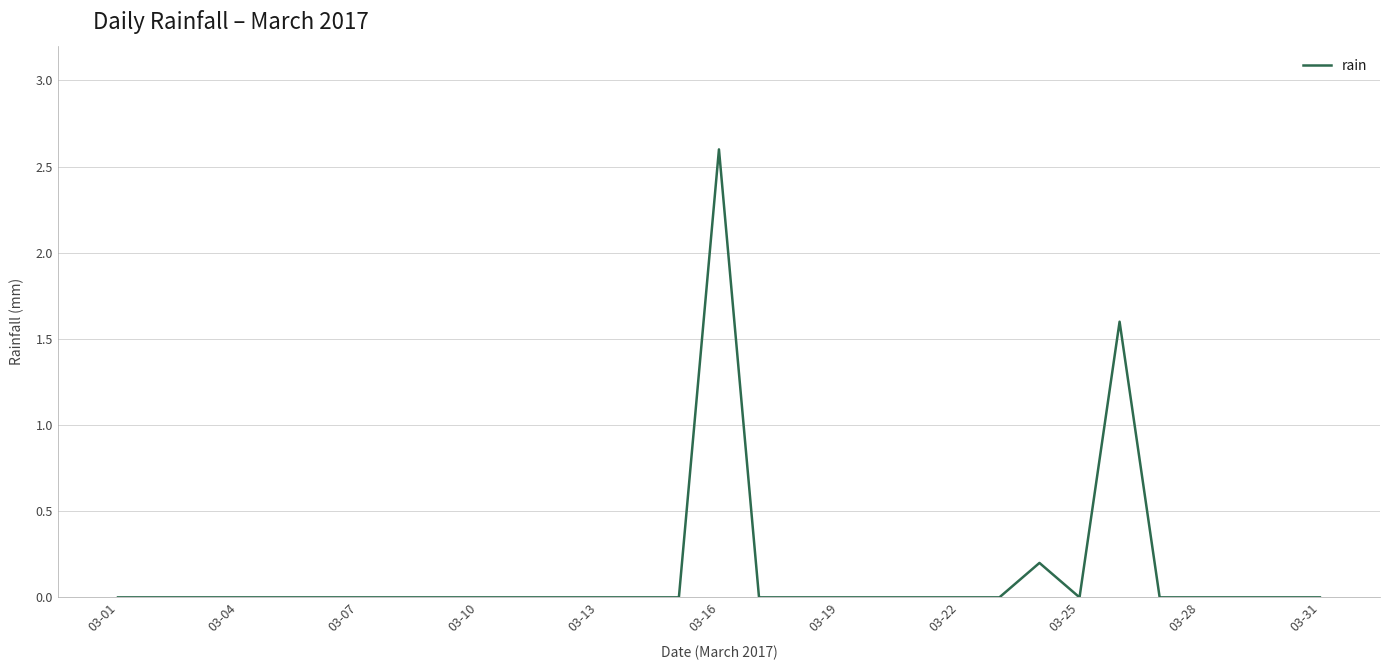

What is the difference between the maximum and minimum values?

2.6